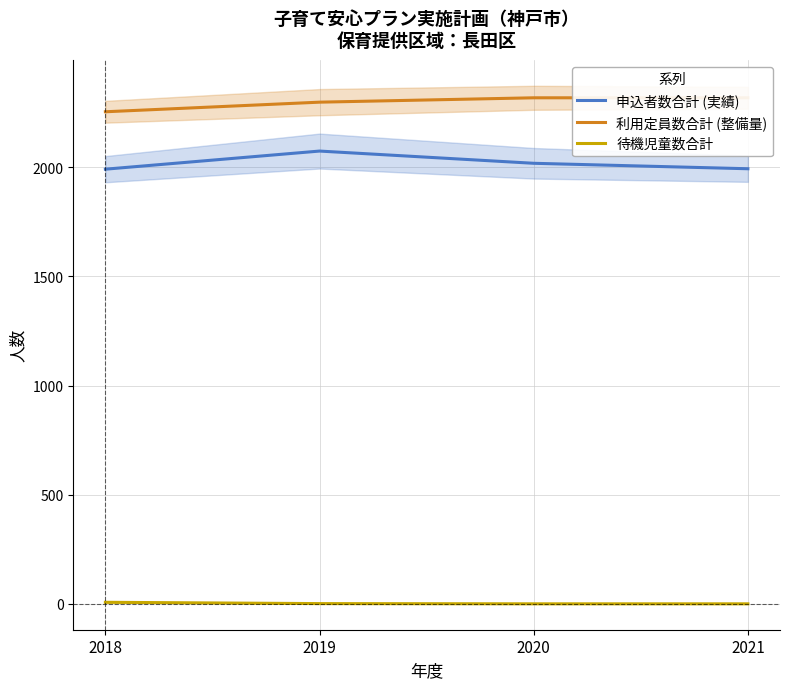

What is the sum of the 利用定員数合計 (整備量) values at 2020 and 2018?

4572